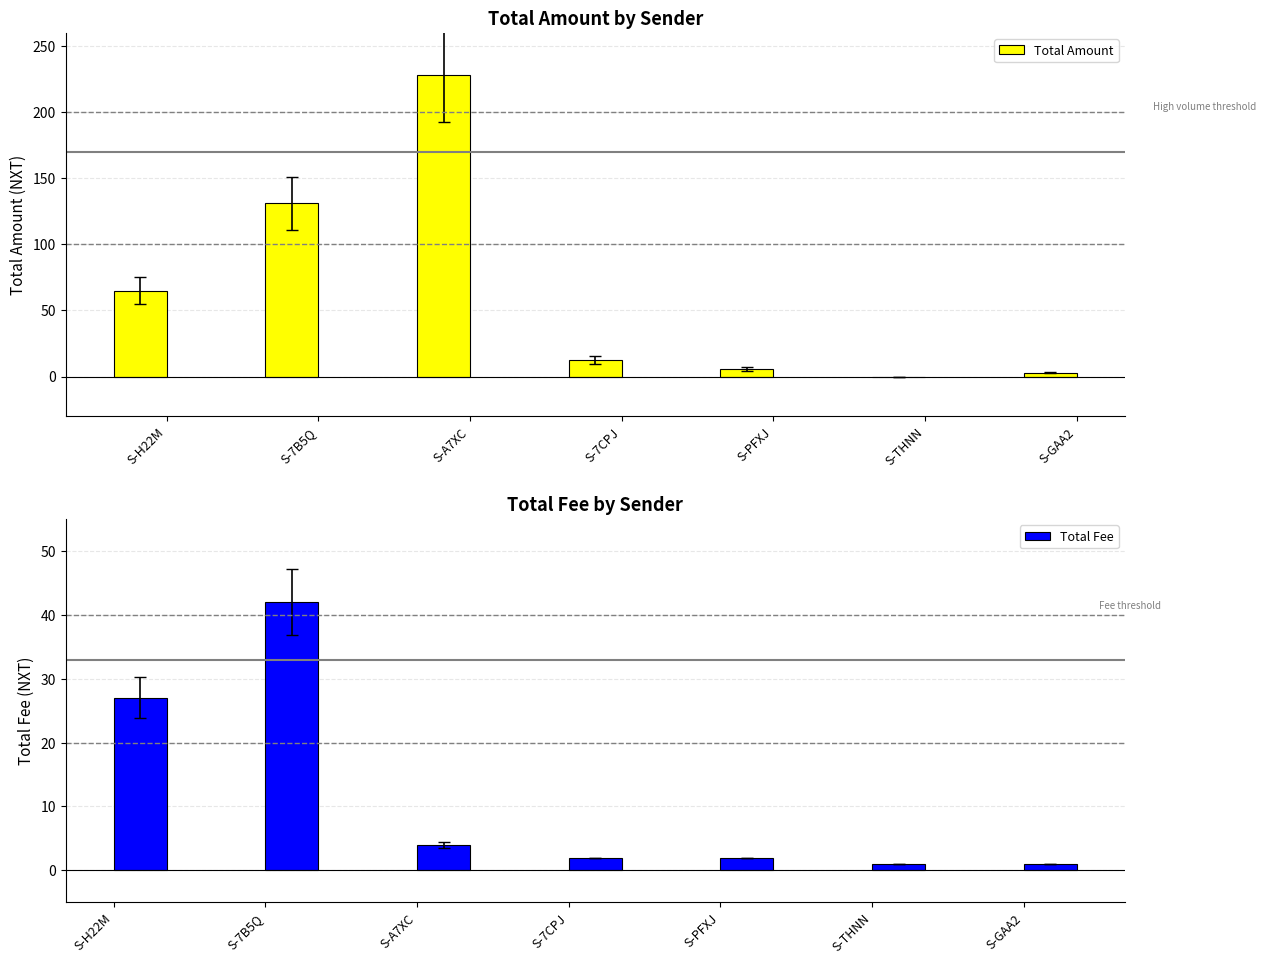

List the series in order of their overall mean, highest first.

Total Amount, Total Fee